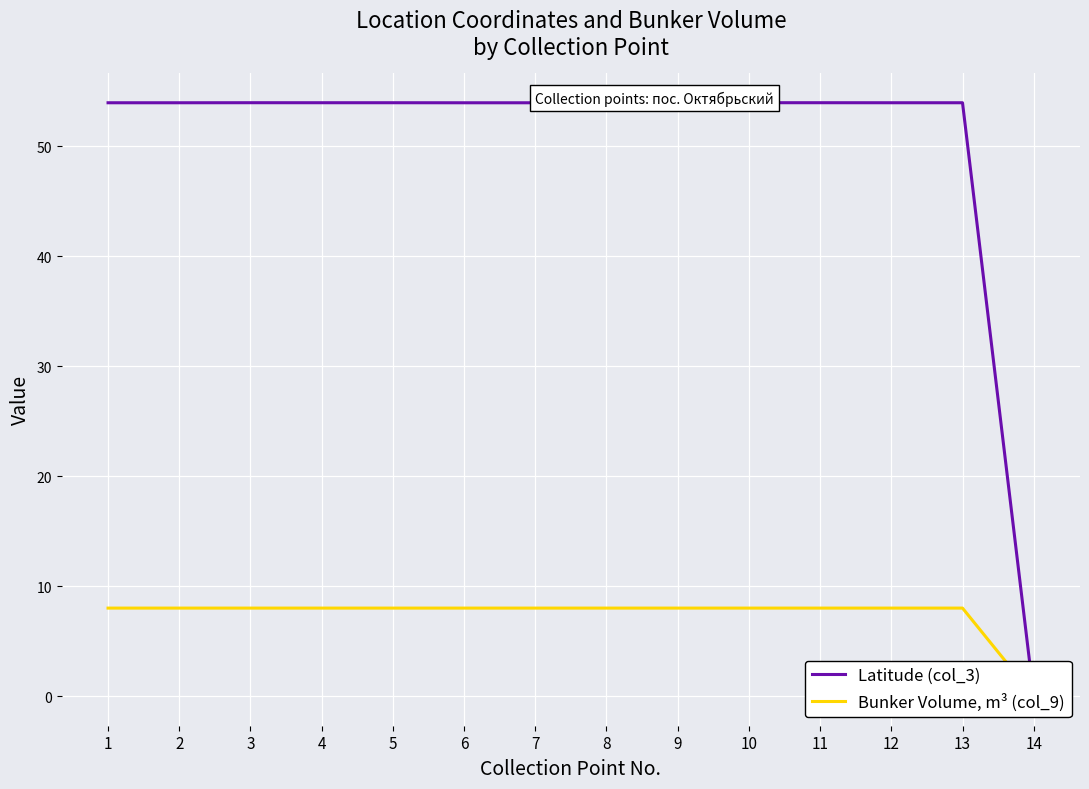

True or false: Latitude (col_3) has more than 2 points higher than both neighbors.

False